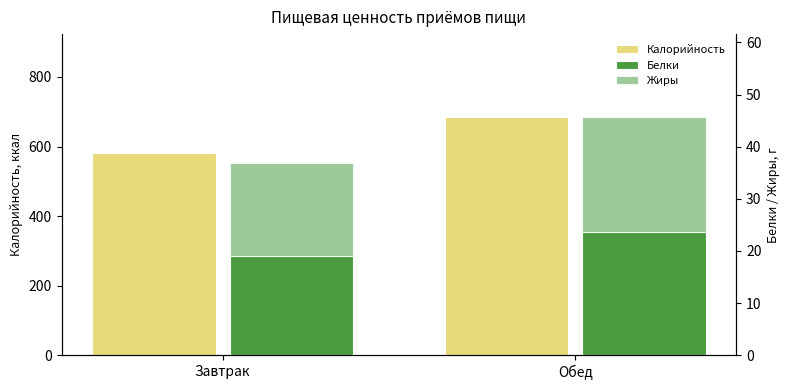

Which has a higher value, Обед or Завтрак?

Обед